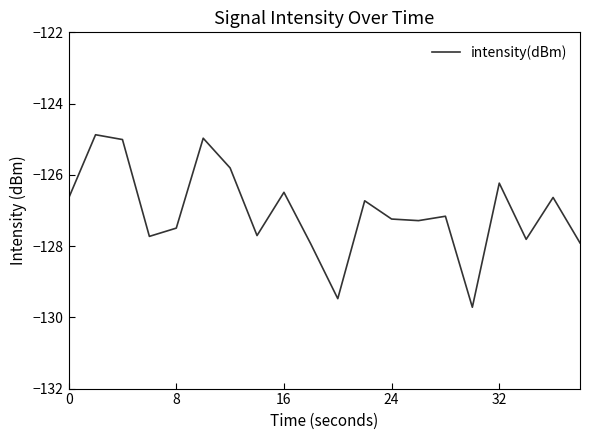

What is the greatest value displayed?

-124.9